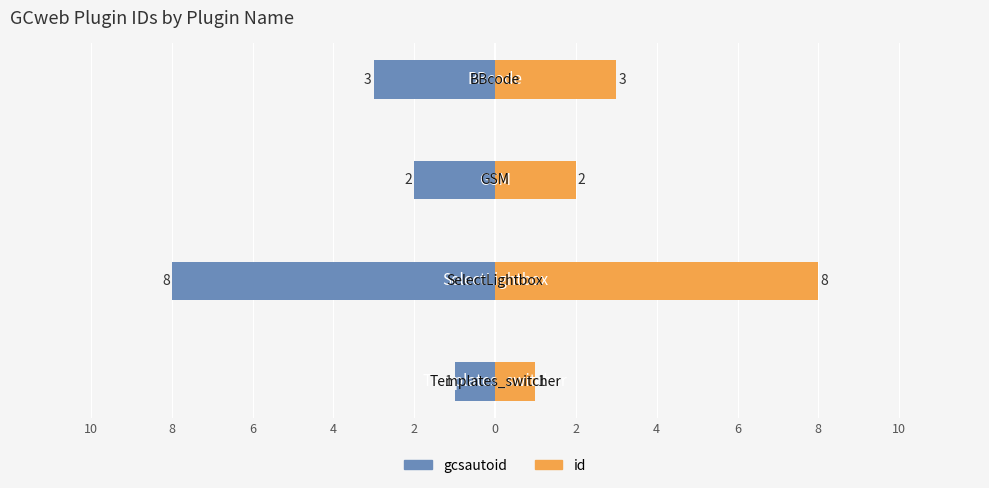

Are the bars horizontal?

Yes